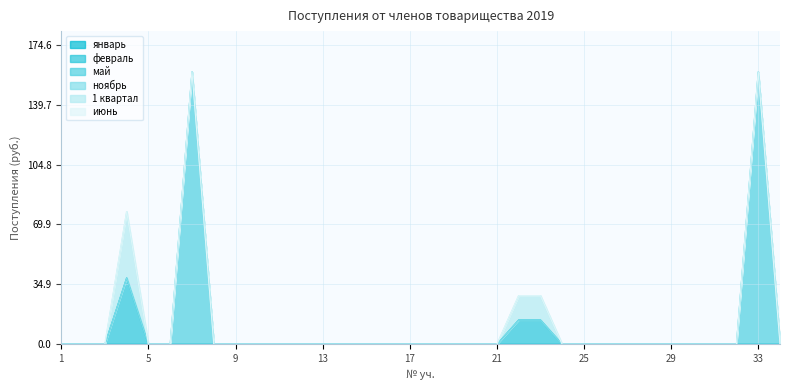

True or false: февраль and май intersect in this chart.

False